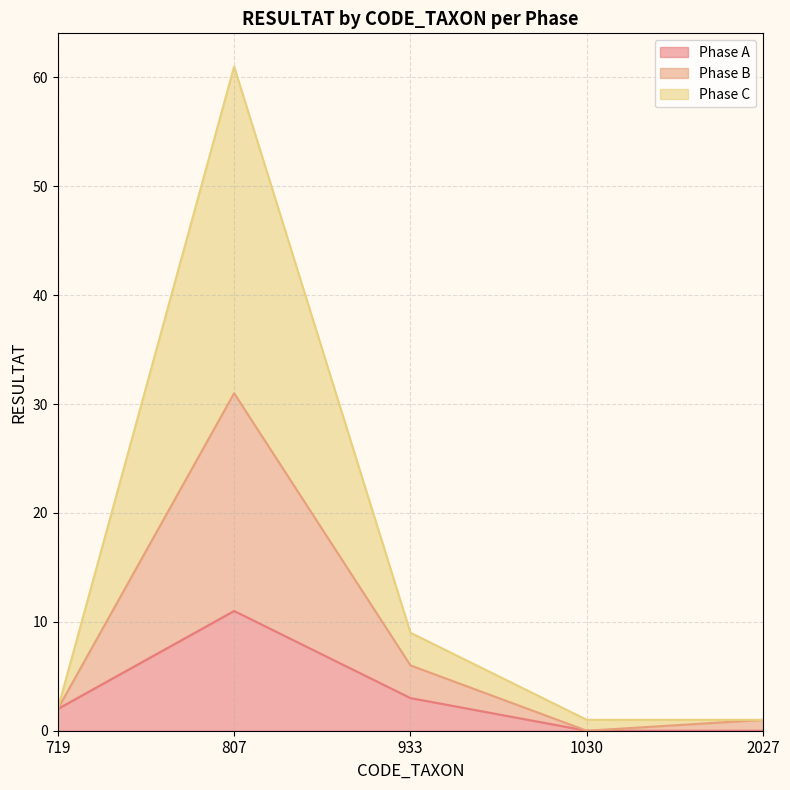

How many categories are shown in the chart?

5